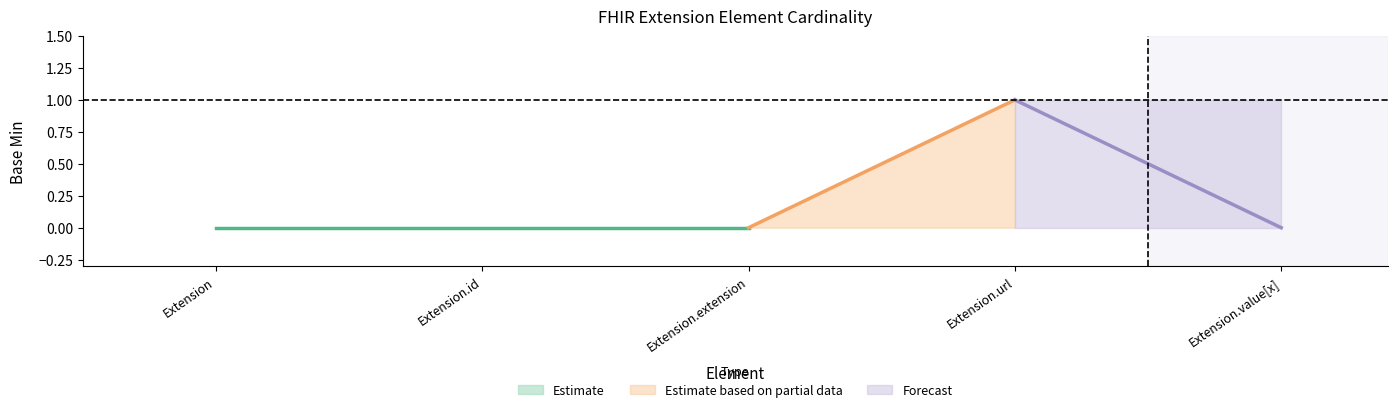

True or false: Base Min lower and Base Min cross at least once.

False